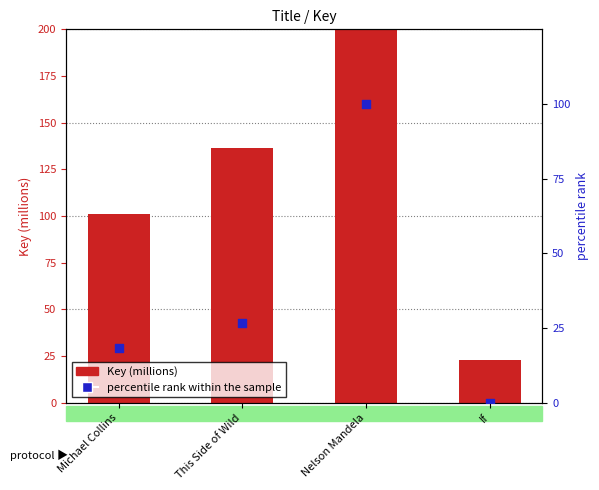

Is the value of Key (millions) at Nelson Mandela greater than the value of percentile rank within the sample at Nelson Mandela?

Yes